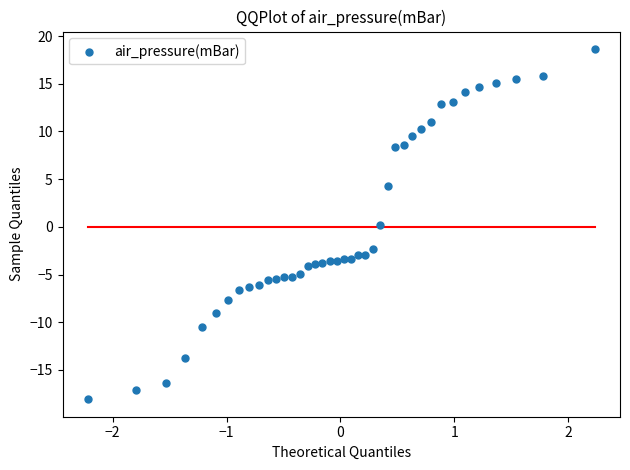

What is the range of Y values (max minus min)?

36.7